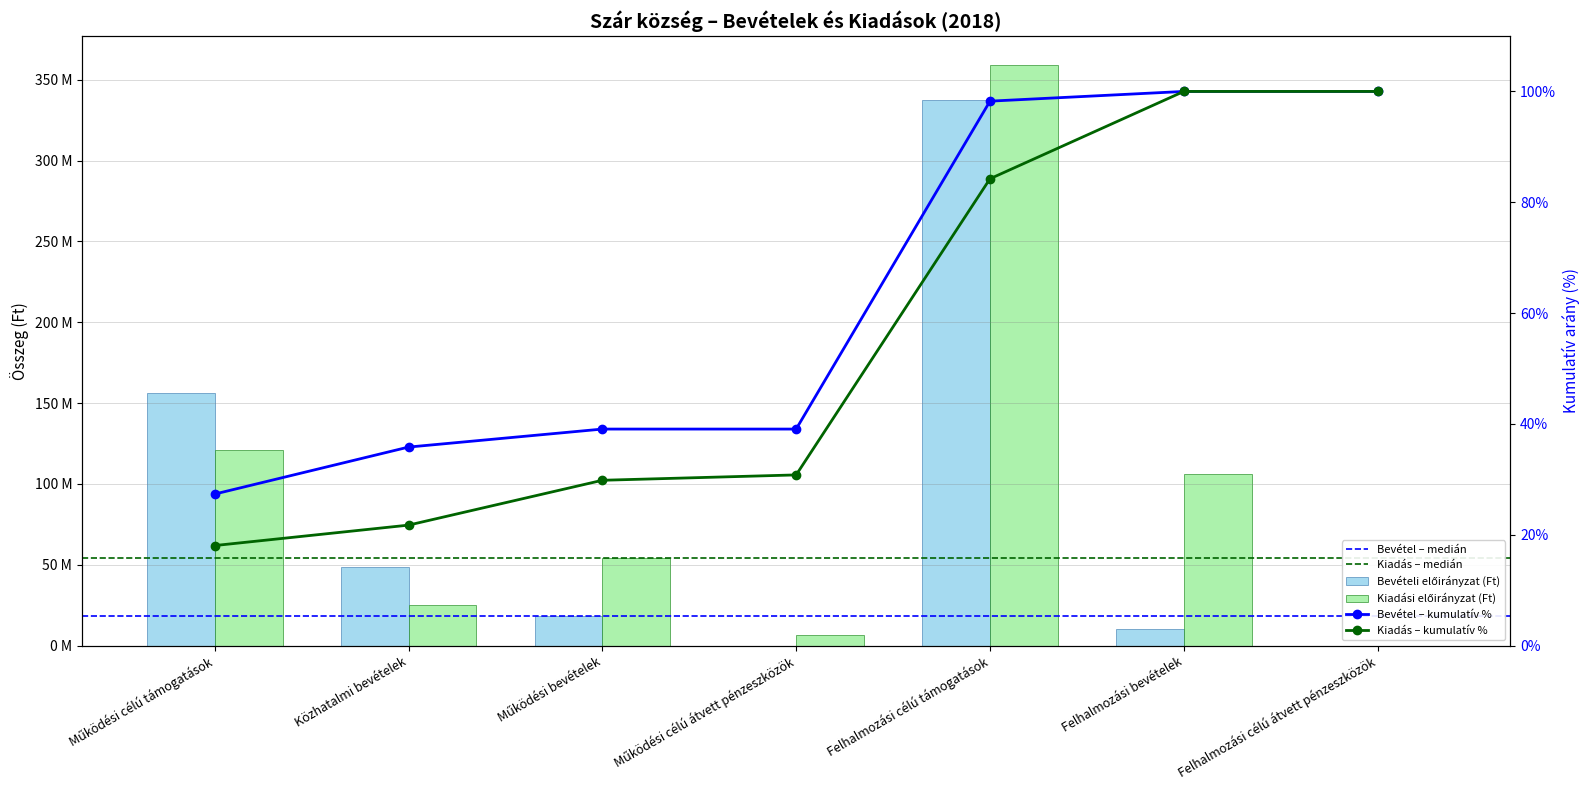

What position from the right is Felhalmozási bevételek?

2